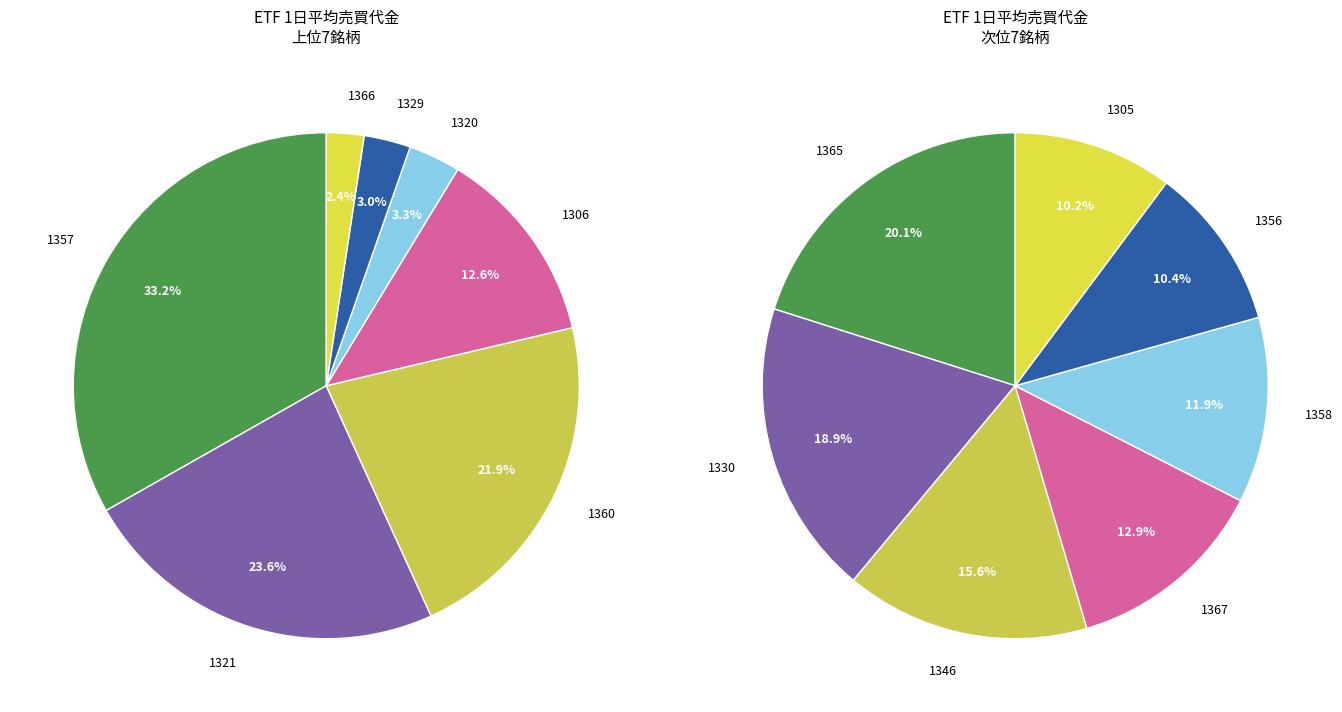

To the nearest percent, what percentage of the pie is 1366?

2%